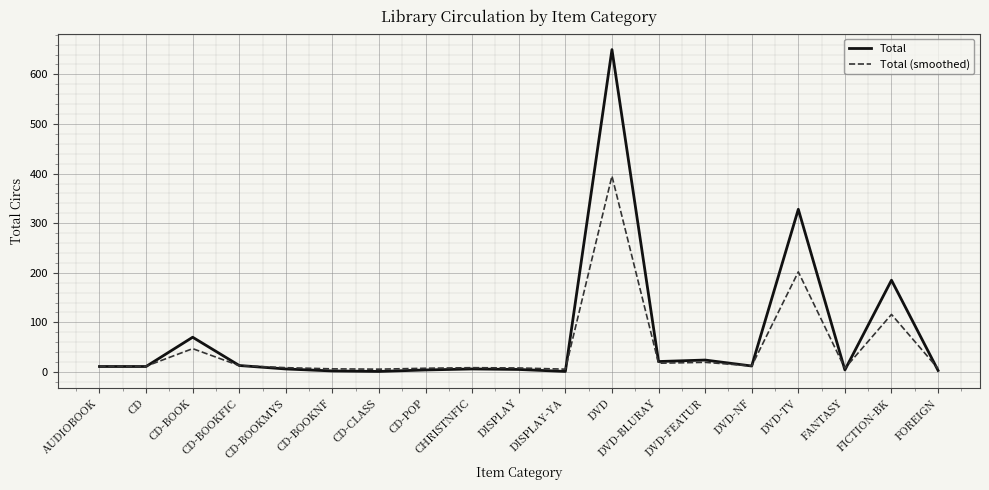

The value of Total (smoothed) at CD-BOOK is 47.0. True or false?

True